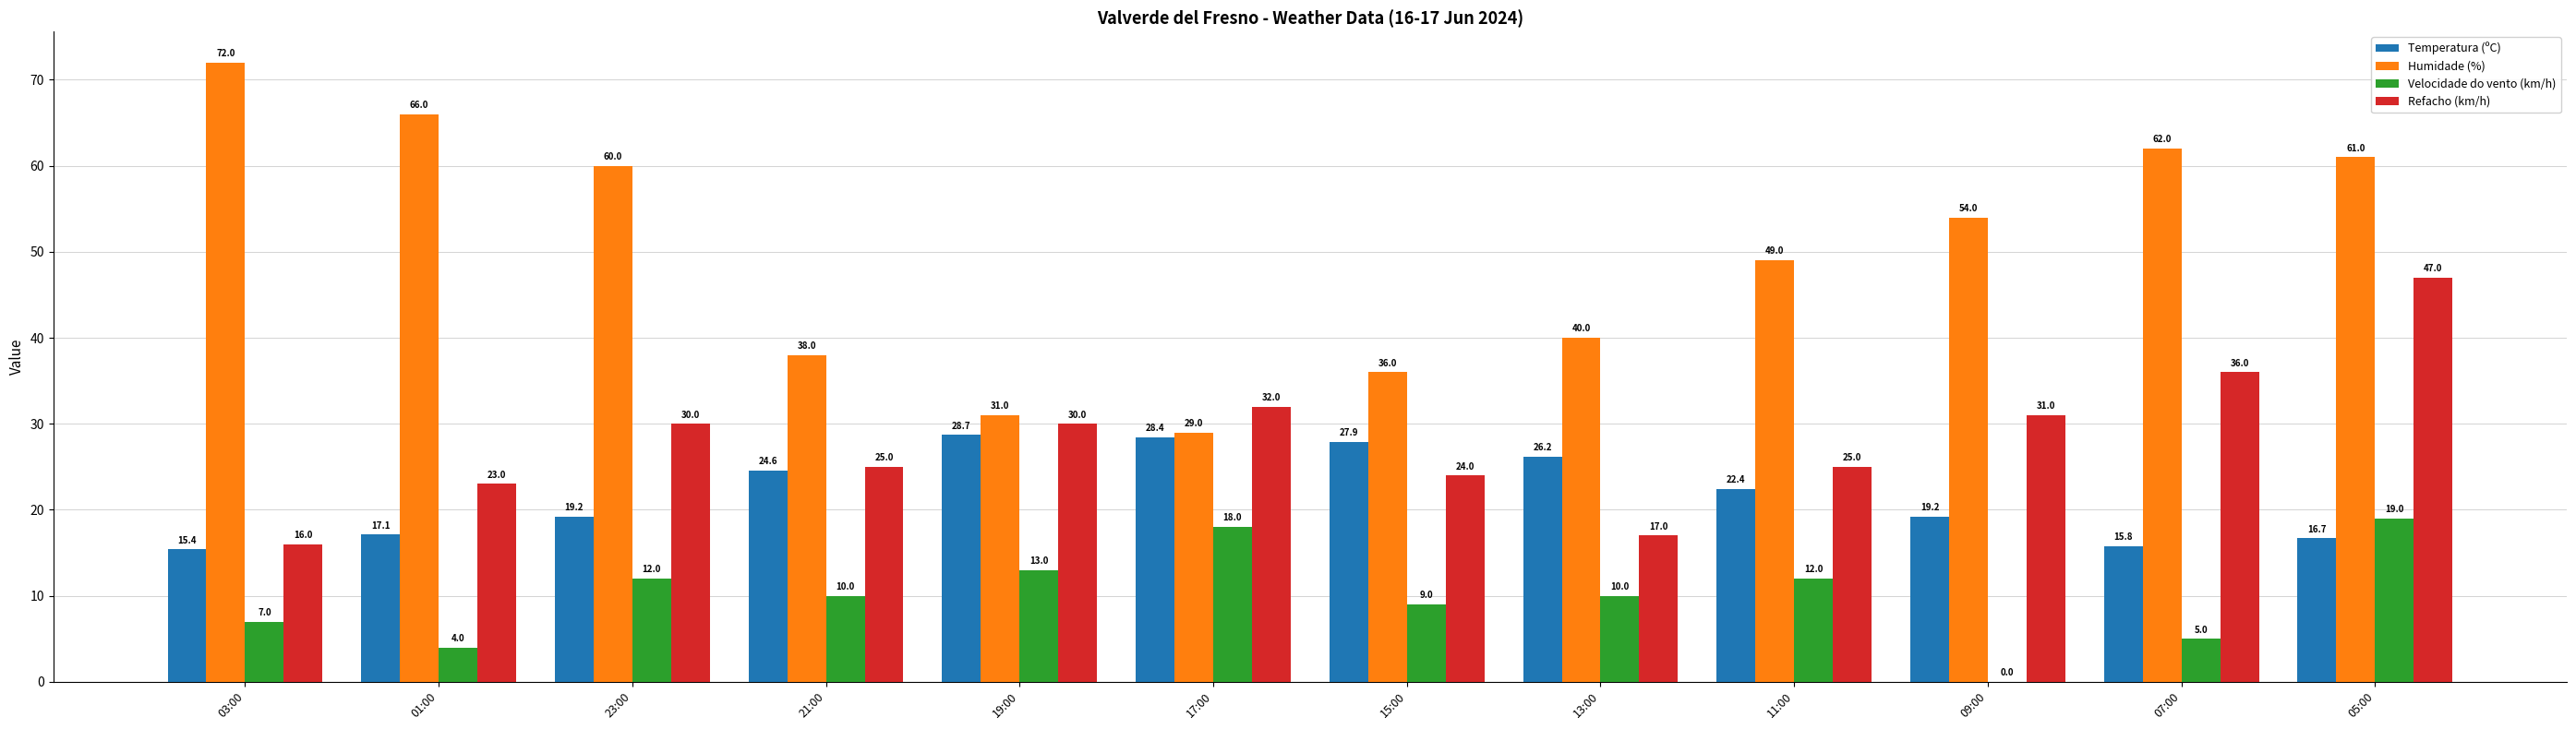

Is it true that Refacho (km/h) equals 54.6 at 17:00?

False